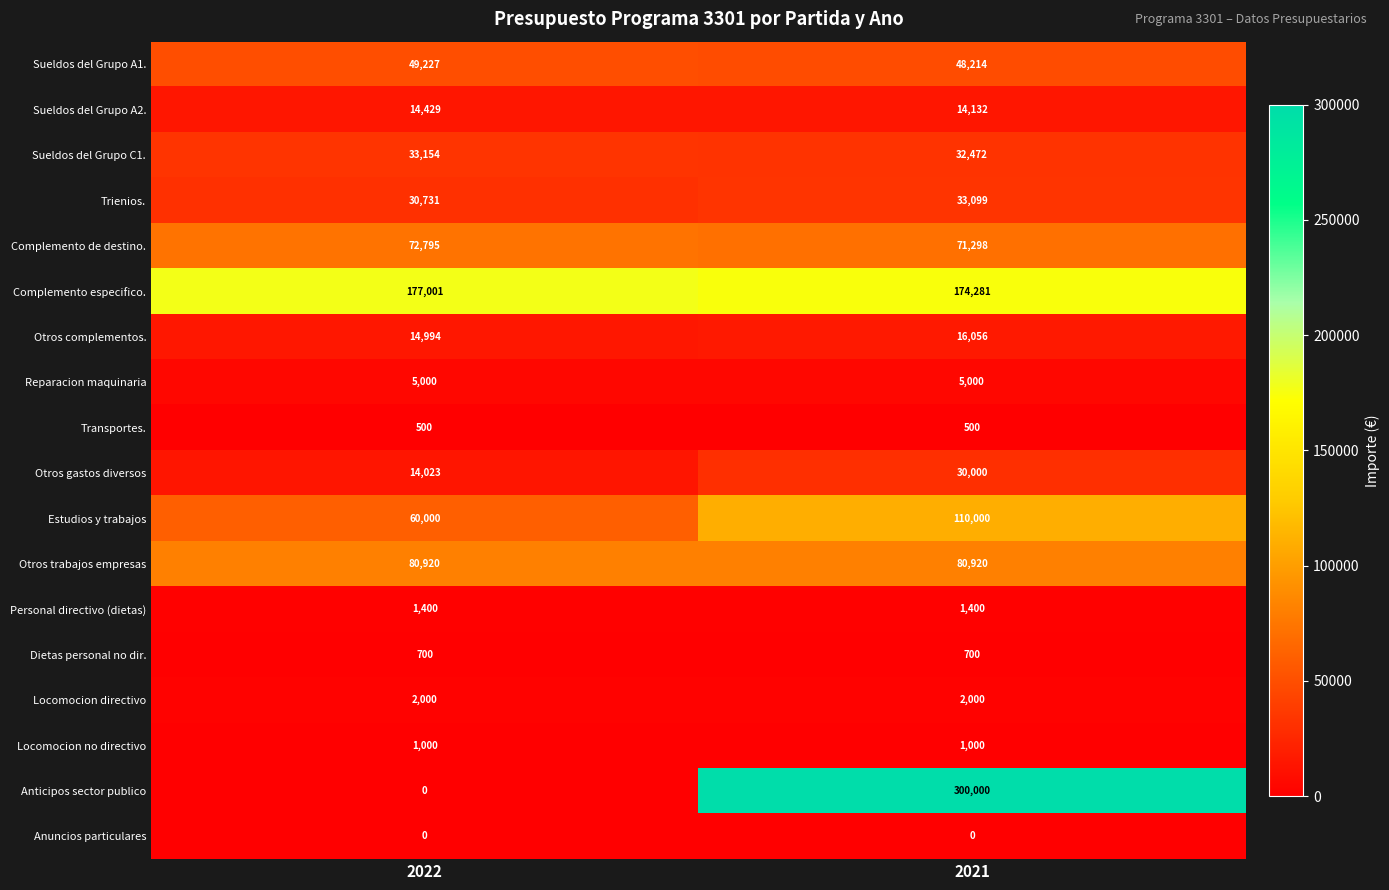

The Sueldos del Grupo C1. series shows 50723 at 2021. True or false?

False